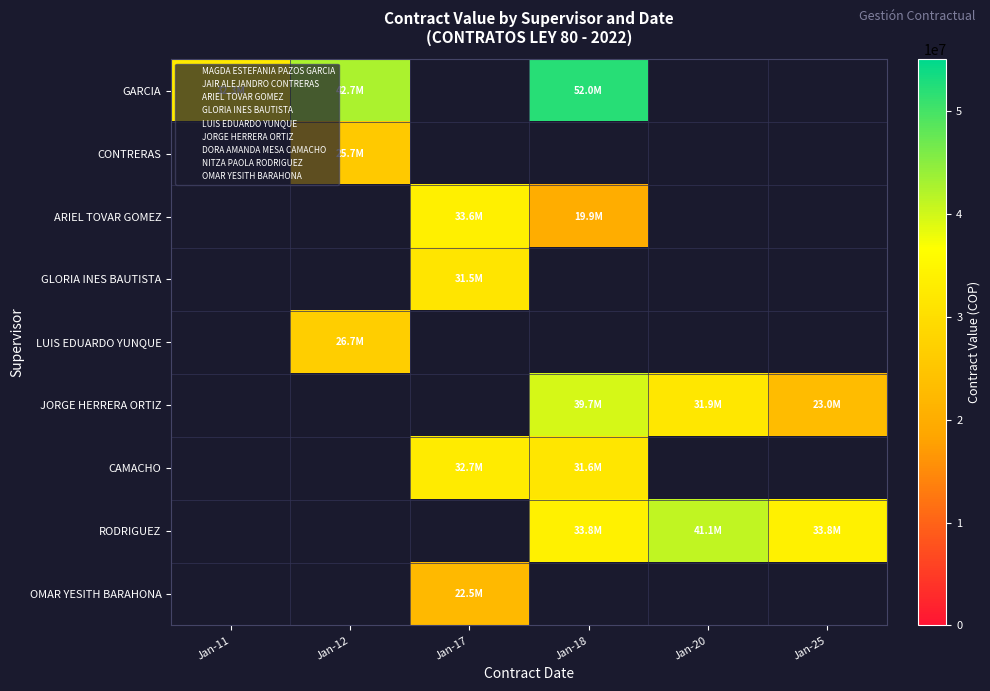

At which label does CONTRERAS reach its minimum?

Jan-11